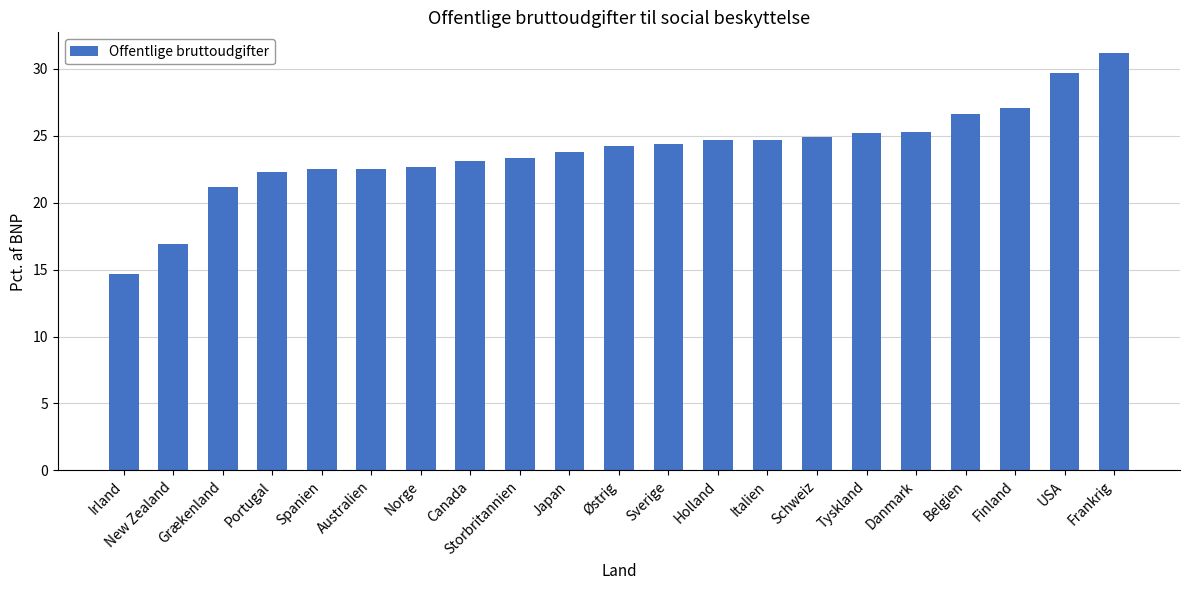

What value does the data have at Japan?

23.8